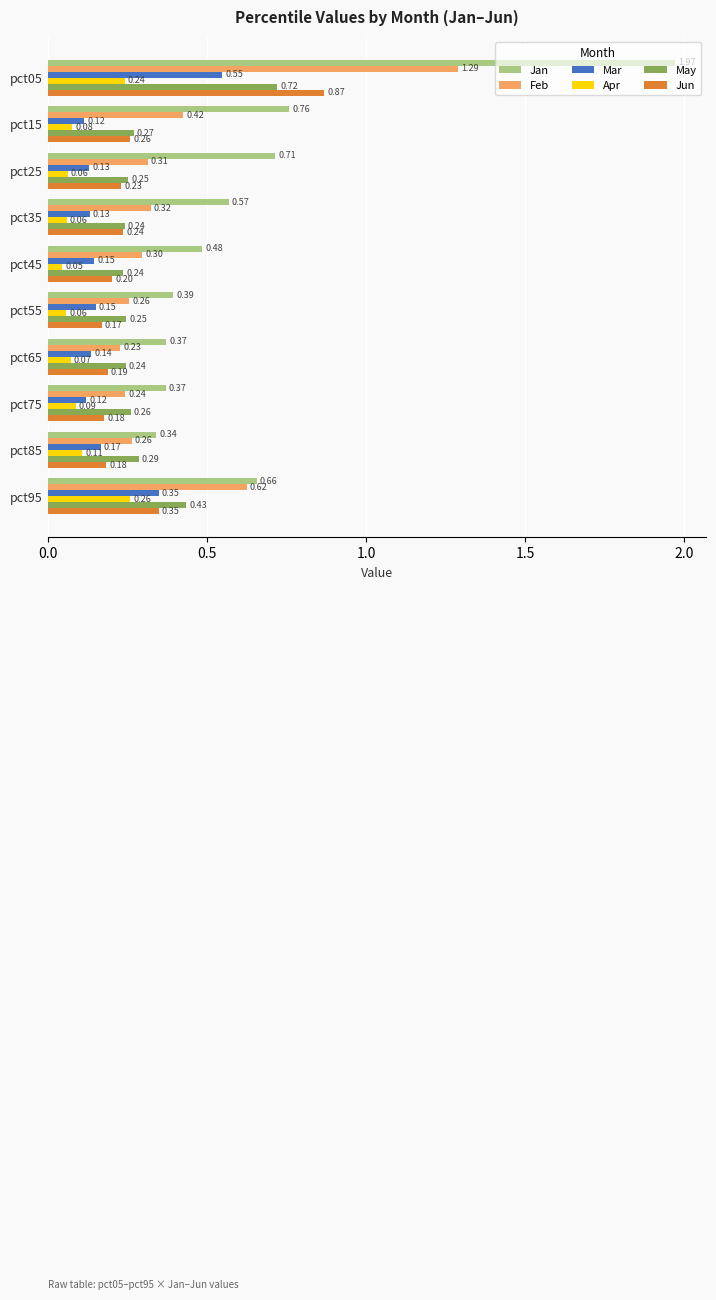

Is the value of Jun at pct45 greater than the value of Feb at pct25?

No